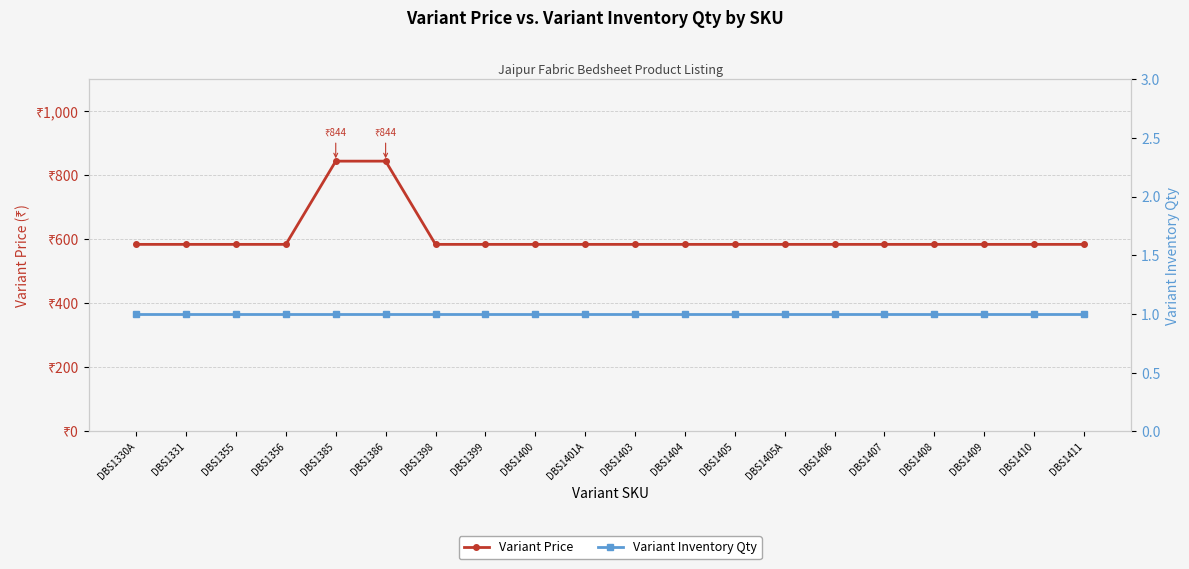

How many lines are shown in the chart?

2